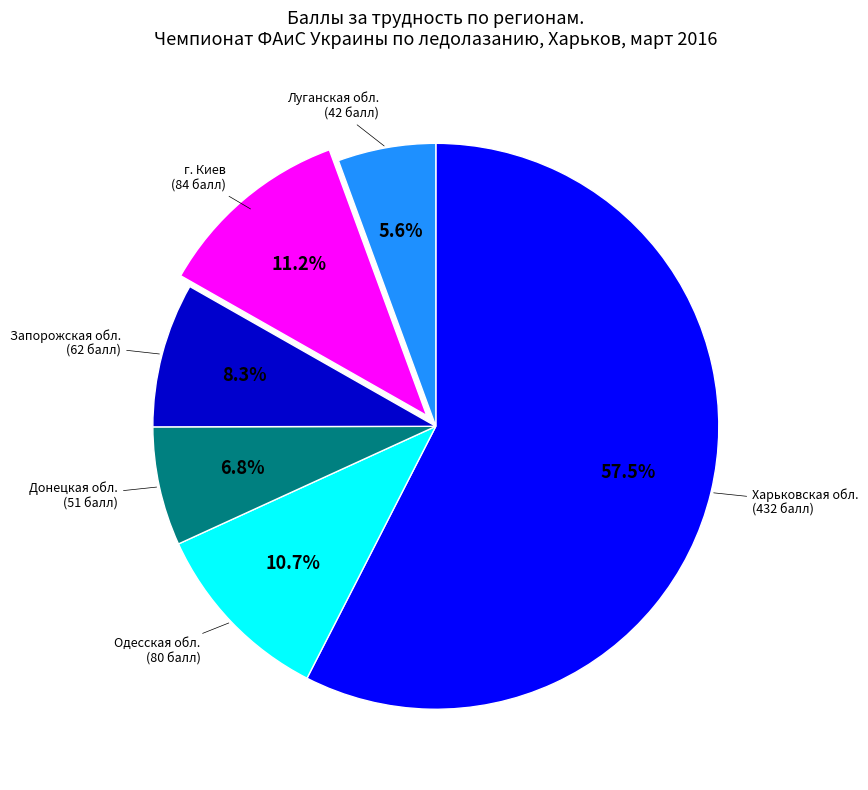

Count the number of slices in the pie.

6